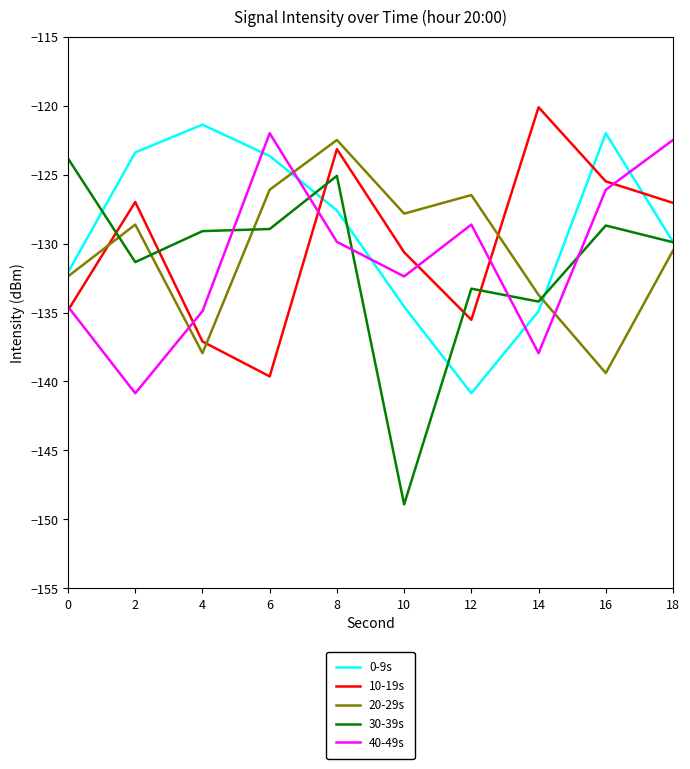

What is the approximate value of 0-9s at 16?

-122.0